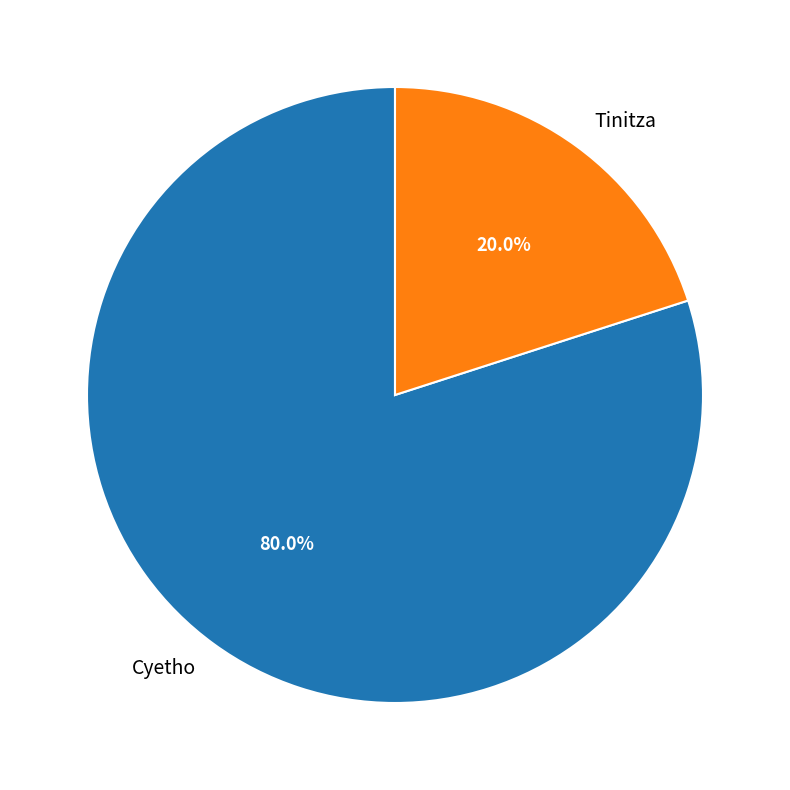

Which category has the biggest portion of the pie?

Cyetho